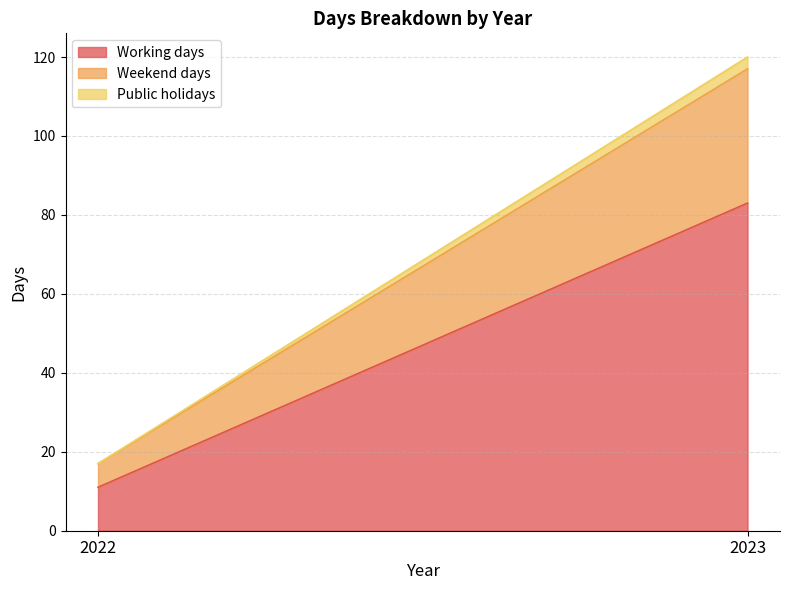

What is the sum of all Public holidays values?

3